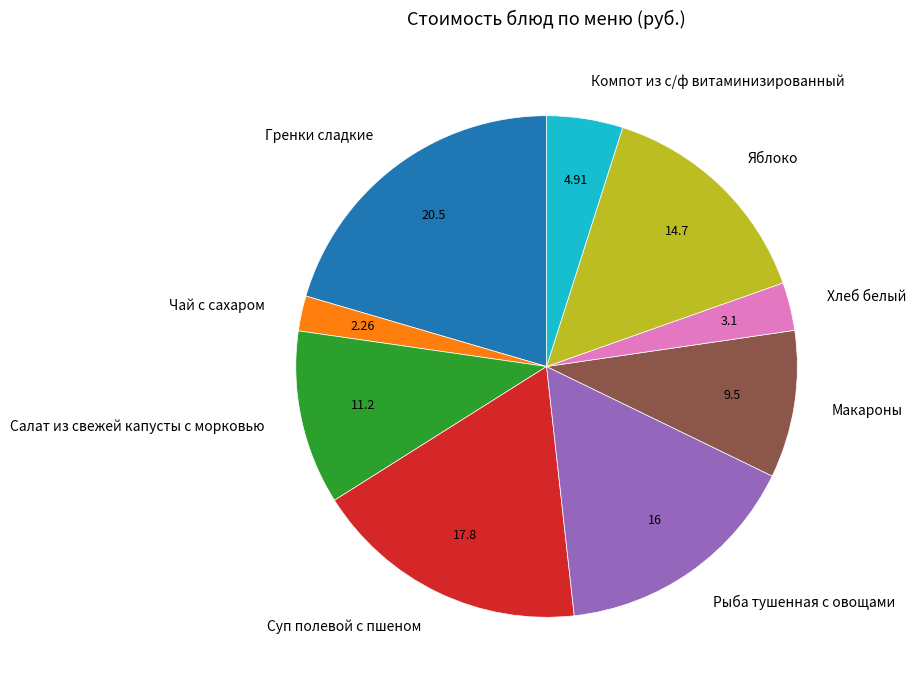

What is the smallest slice in the pie chart?

Чай с сахаром